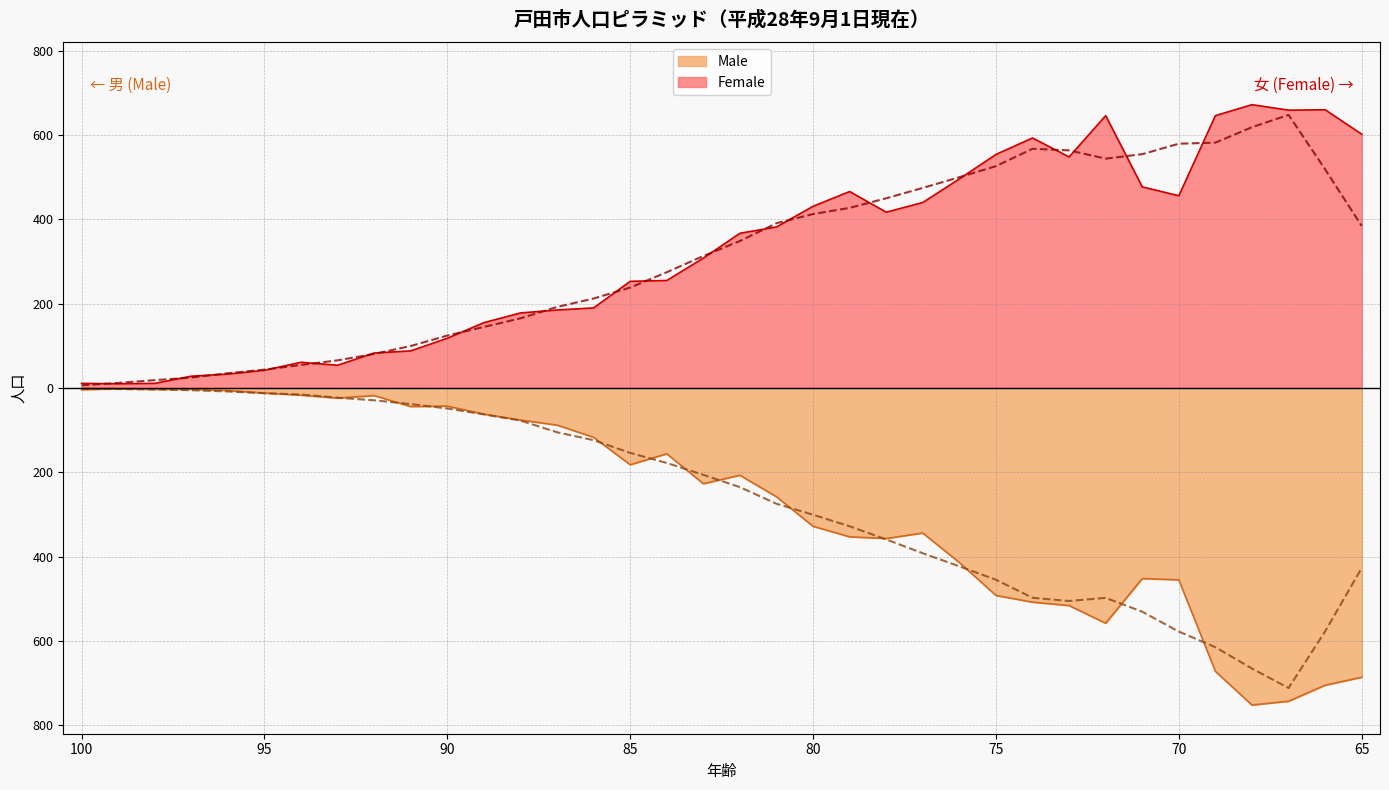

Which series has the largest total across all categories?

Female rolling avg